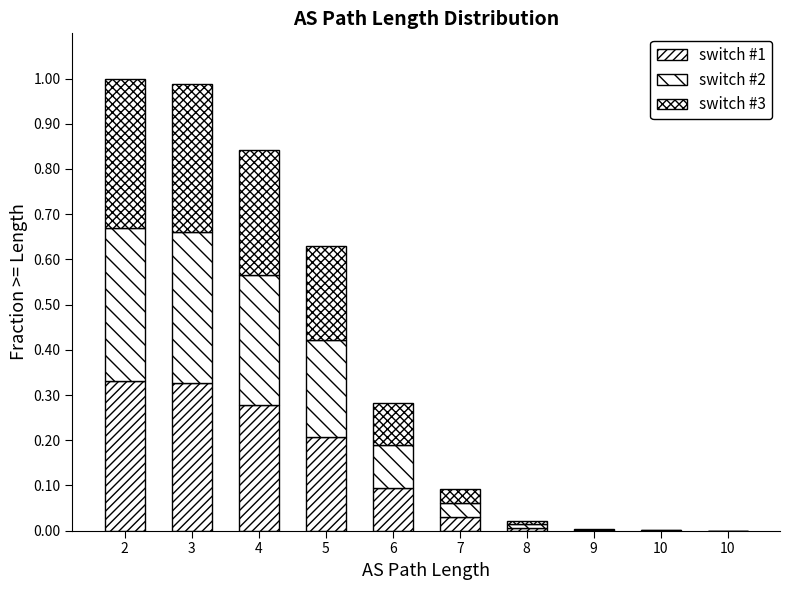

Are the bars grouped side by side (vs. stacked)?

No